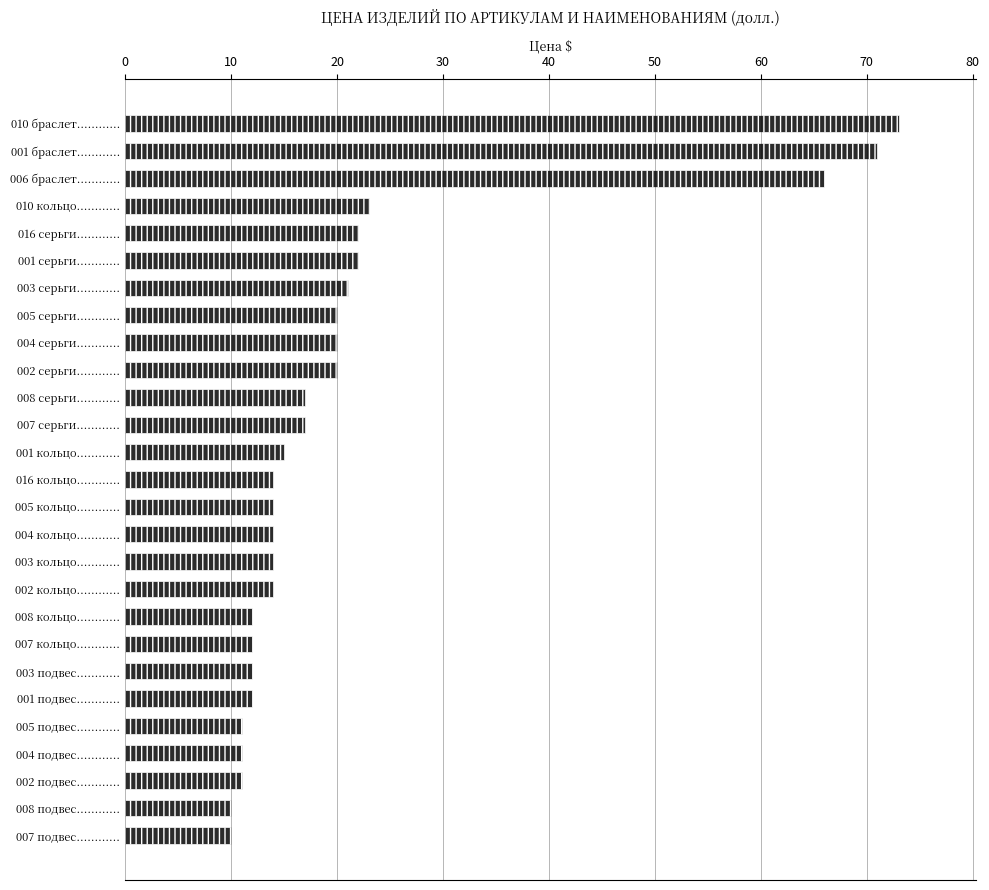

How many bars are there in total?

27